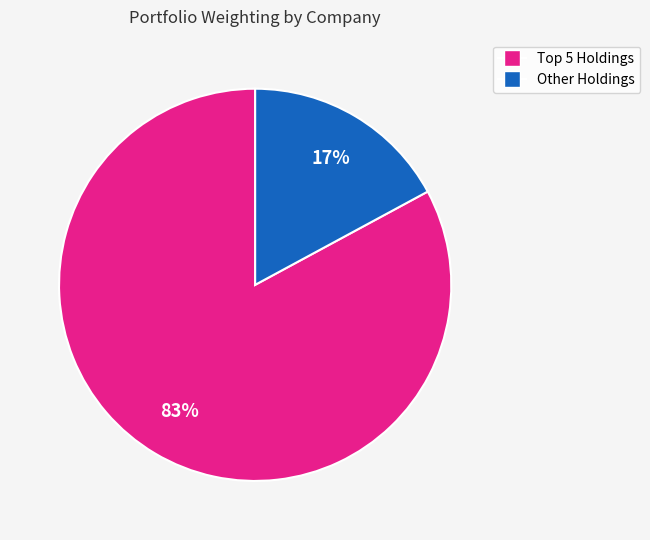

Rank the categories by value from lowest to highest.

Other Holdings, Top 5 Holdings